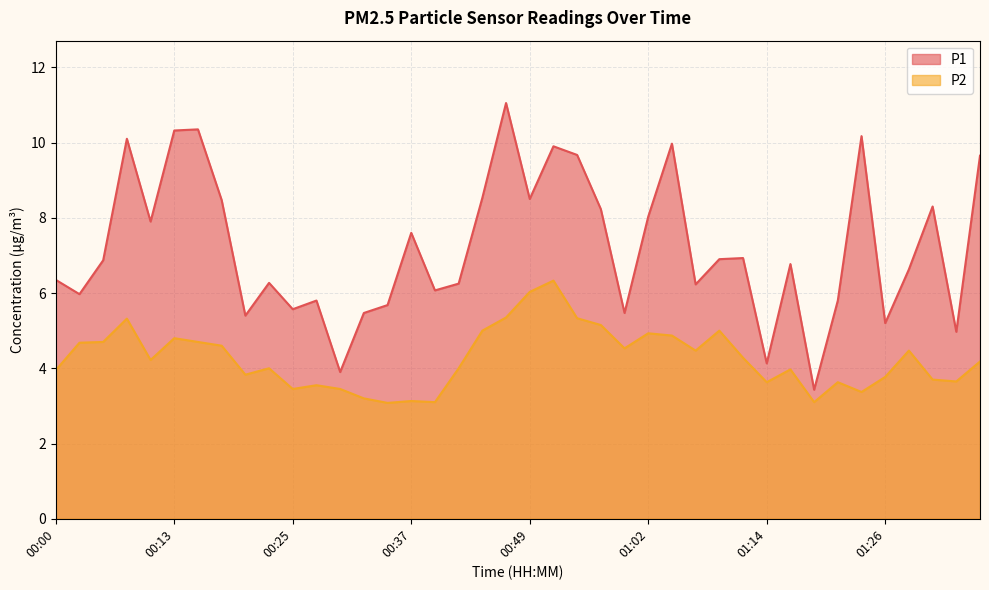

Rank the categories by P1 value from highest to lowest.

00:47, 00:15, 00:13, 01:23, 00:08, 01:04, 00:52, 00:54, 01:36, 00:45, 00:49, 00:18, 01:31, 00:57, 01:02, 00:10, 00:37, 01:11, 01:09, 00:05, 01:16, 01:28, 00:00, 00:23, 00:42, 01:06, 00:40, 00:03, 00:27, 01:21, 00:35, 00:25, 00:32, 00:59, 00:20, 01:26, 01:33, 01:14, 00:30, 01:19